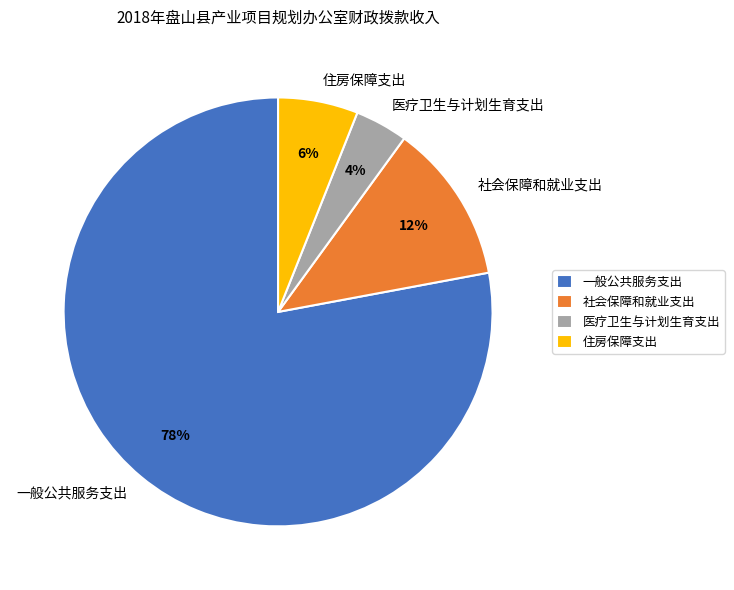

Which slice is the smallest?

医疗卫生与计划生育支出